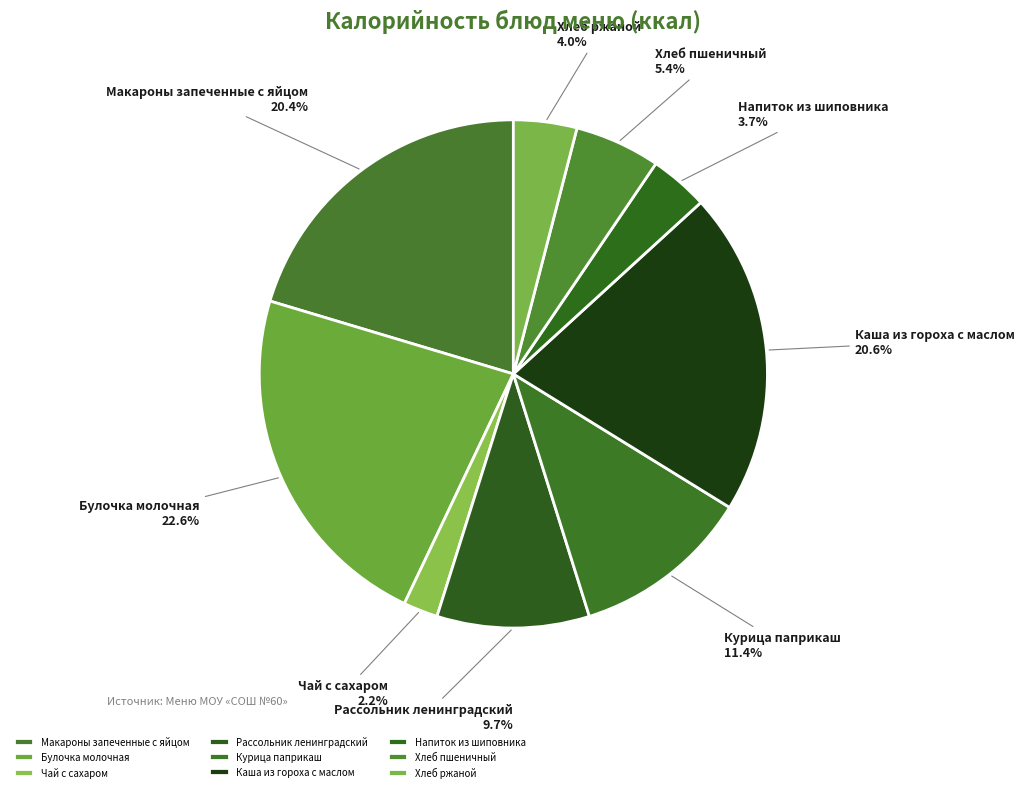

True or false: Напиток из шиповника accounts for 11% of the total.

False